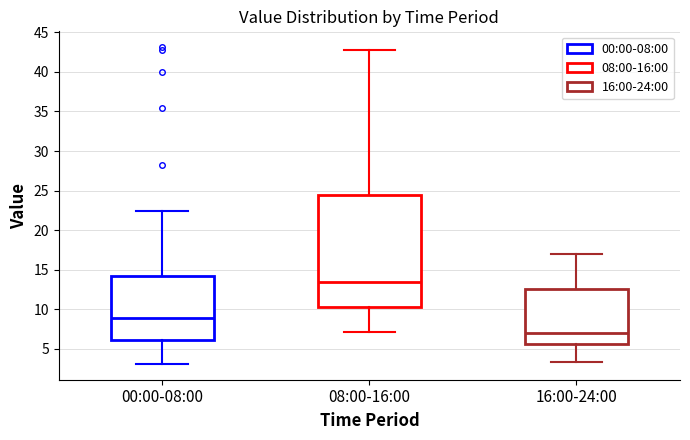

Reading left to right, read every box against the y-axis: the position of its median line, the range the box covers, and the ends of its whiskers. The values are not printed on the chart, so give them approximately, as read against the axis.

00:00-08:00: median 9.0, box 6.0 to 14.0, whiskers 3.0 to 22.5
08:00-16:00: median 13.5, box 10.5 to 24.5, whiskers 7.0 to 43.0
16:00-24:00: median 7.0, box 5.5 to 12.5, whiskers 3.5 to 17.0